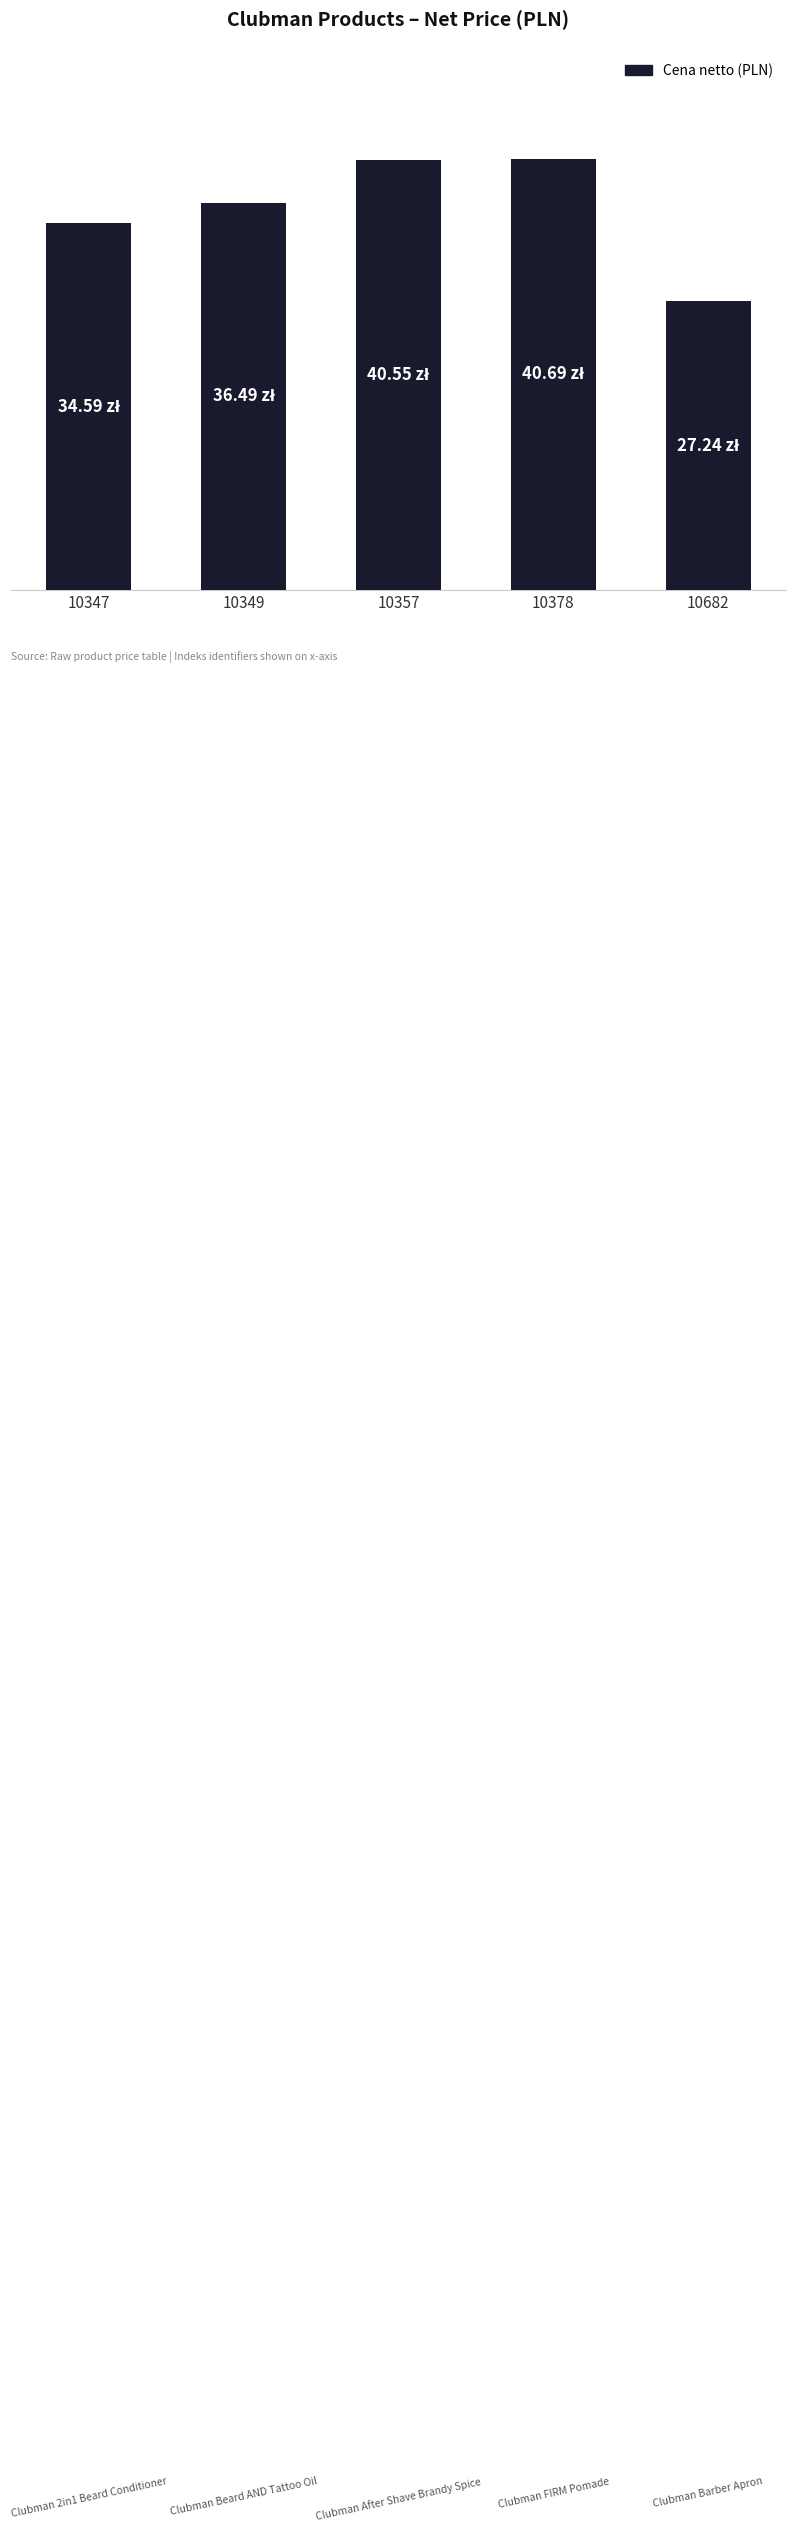

Are the bars horizontal?

No